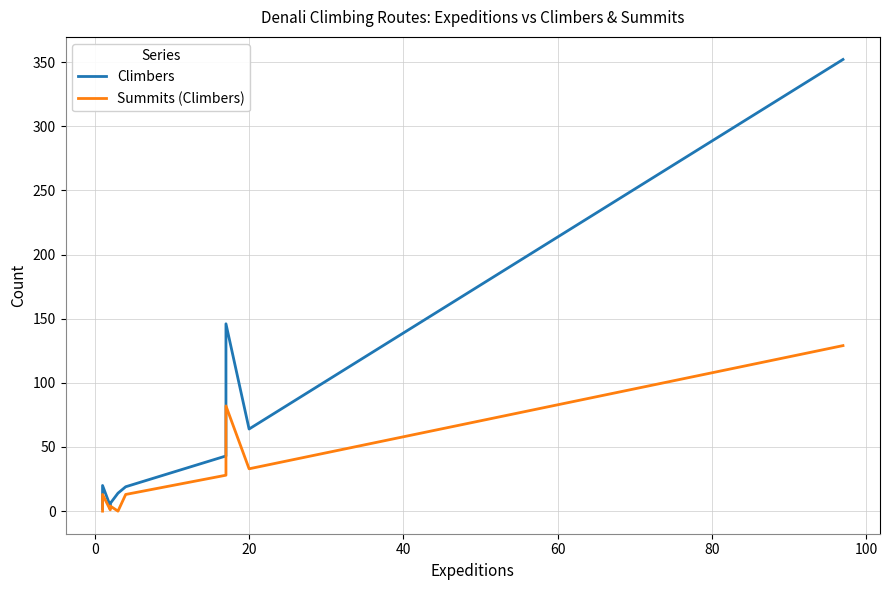

How many data points in Summits (Climbers) are above 3?

7